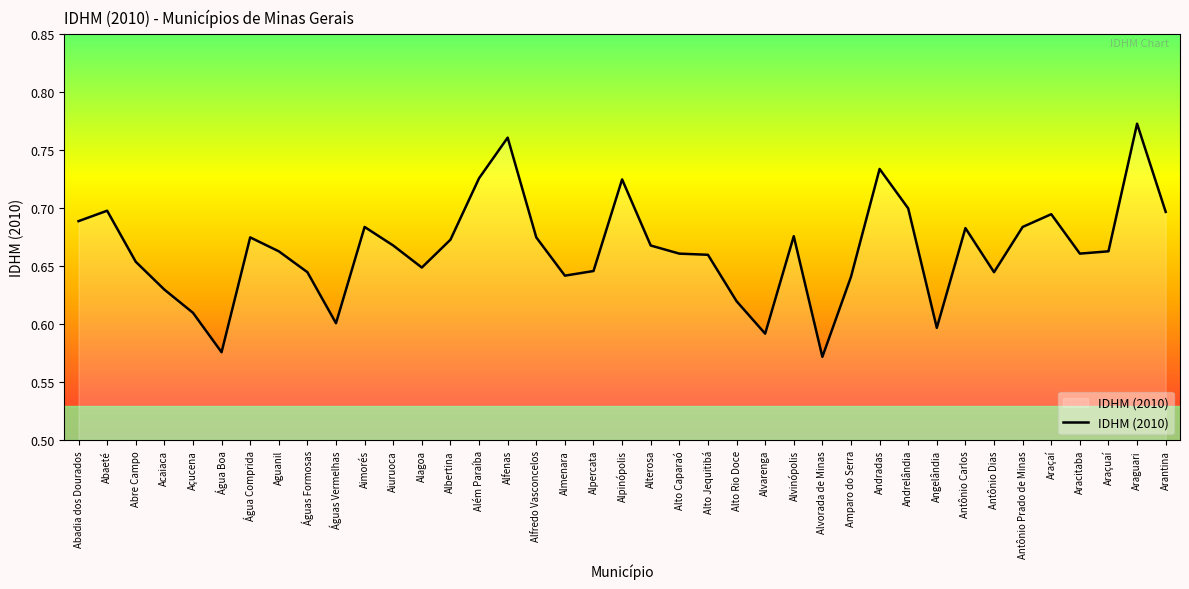

What is the sum of the values at Alto Caparaó and Antônio Prado de Minas?

1.3